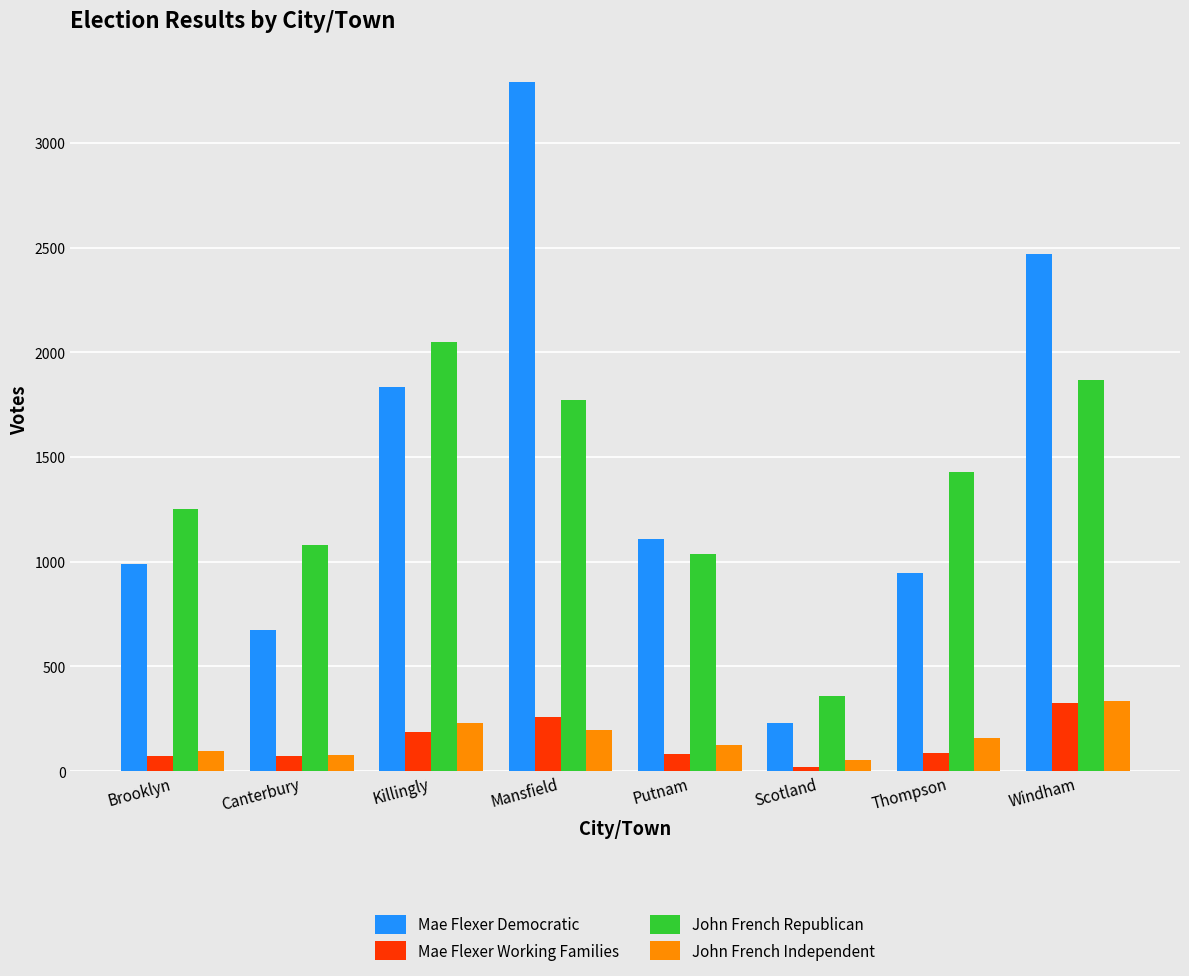

What is the difference between the maximum and minimum values in the John French Republican series?

1690